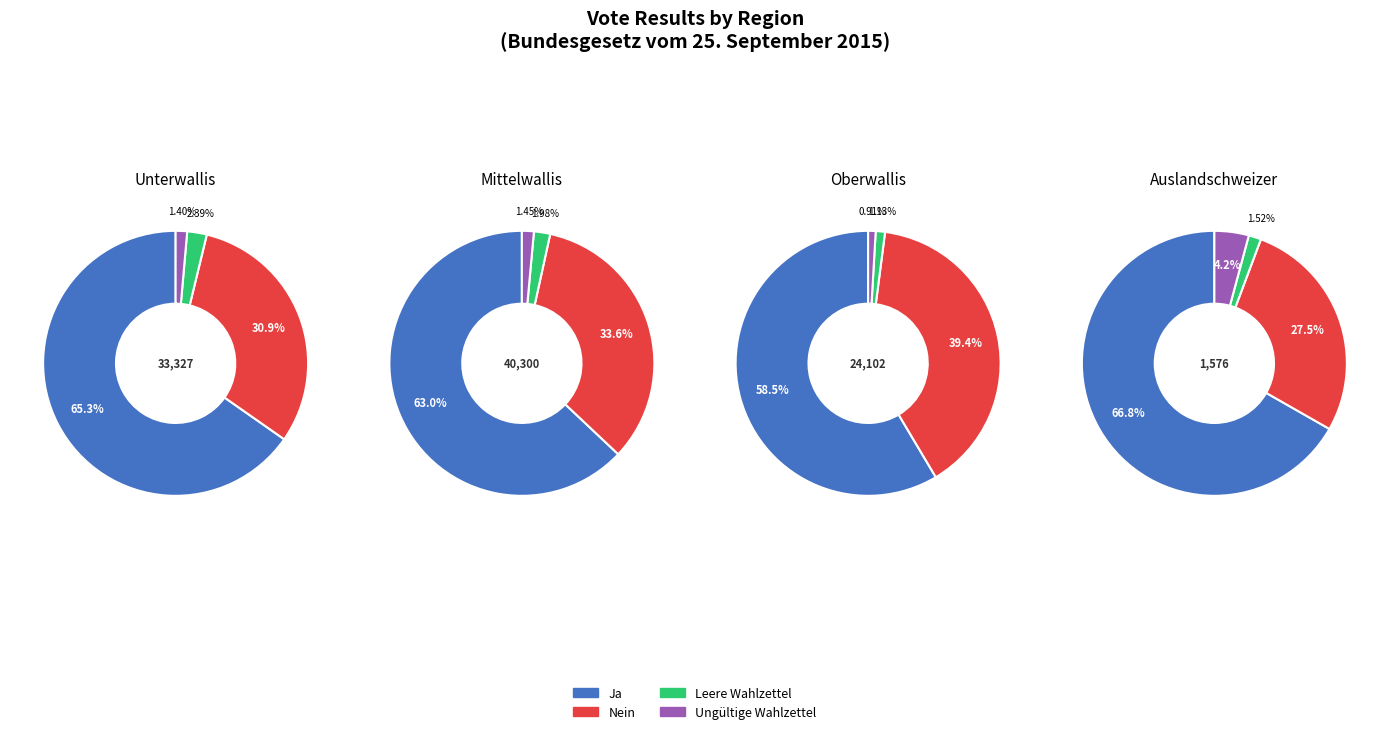

The 3 slice represents 1% of the pie. True or false?

True